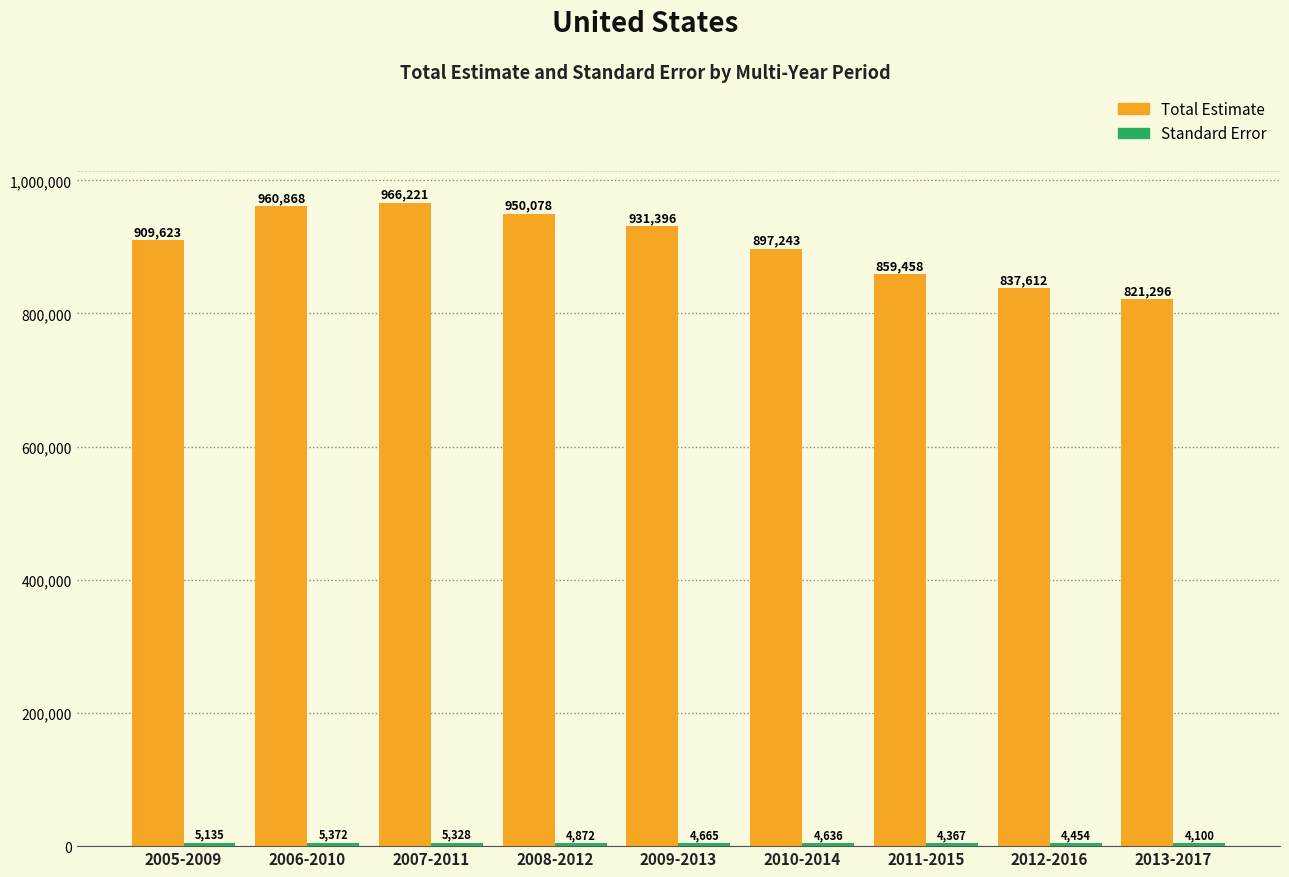

What is the spread (max minus min) of values at 2006-2010?

955496.0